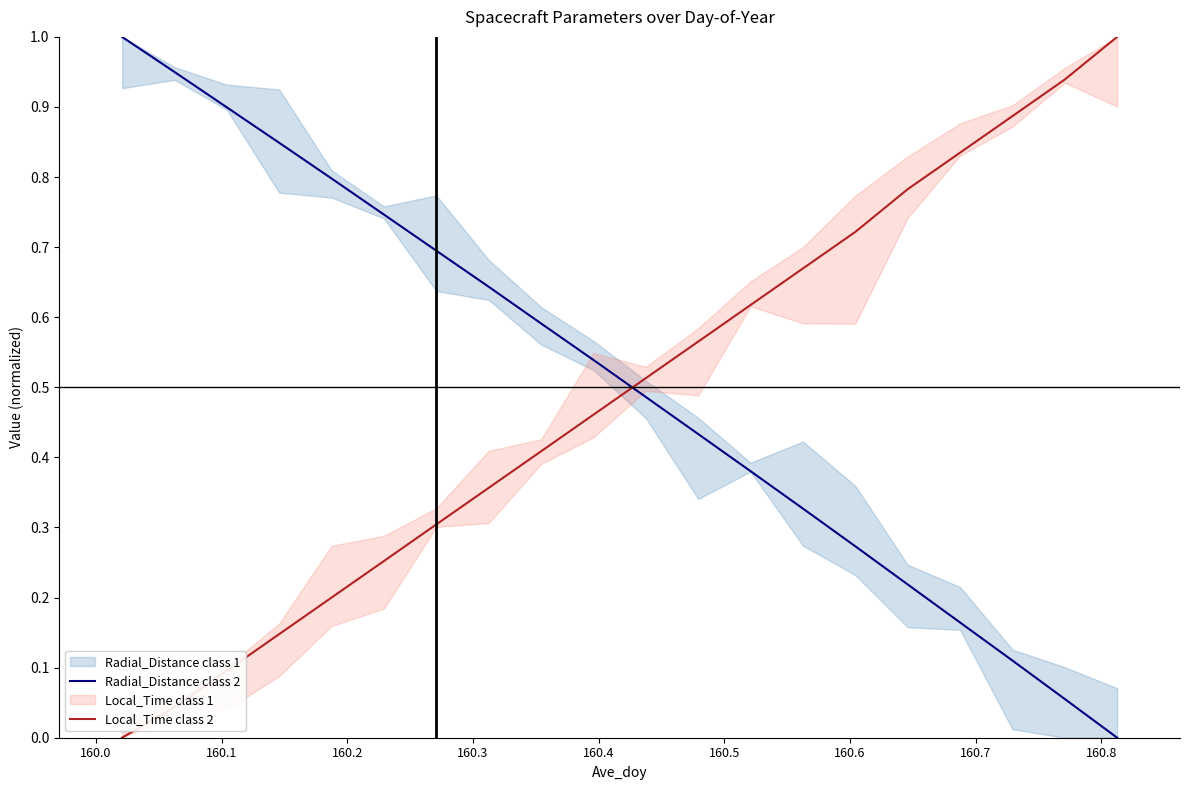

How many intersections are there between Radial_Distance class 2 and Local_Time class 2?

1